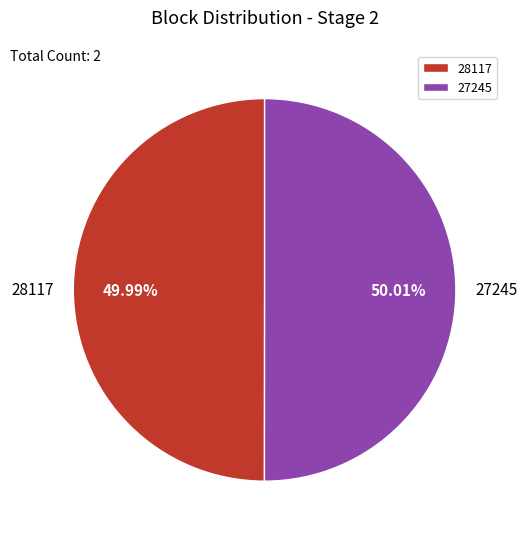

What percentage is the 27245 slice, to the nearest percent?

50%